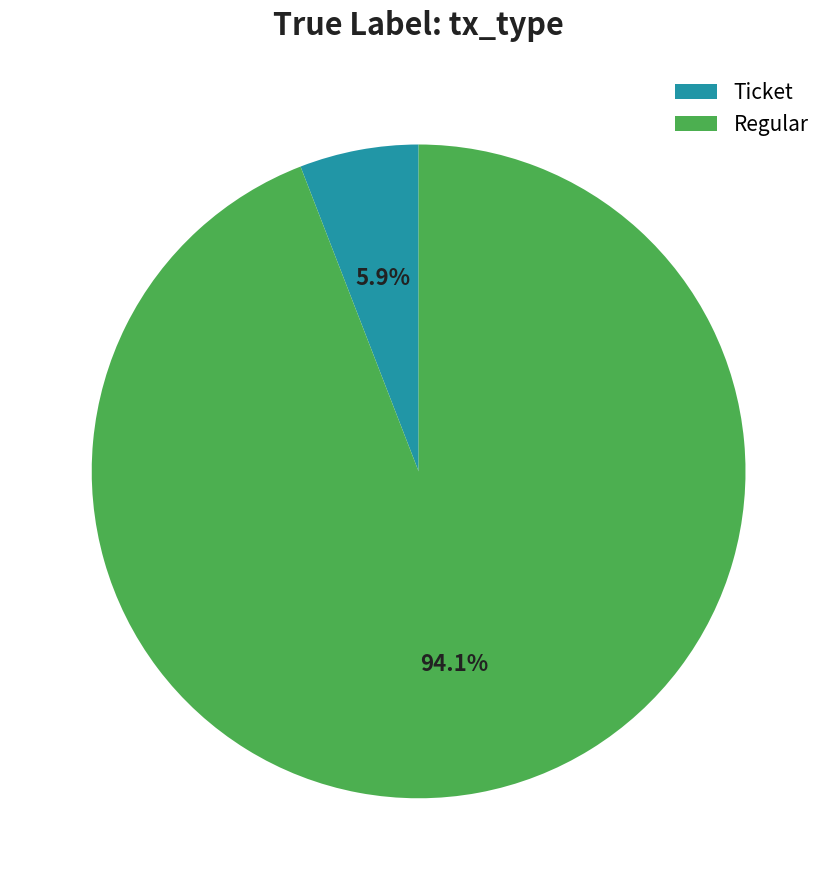

Is the sum of Regular and Ticket greater than half?

Yes